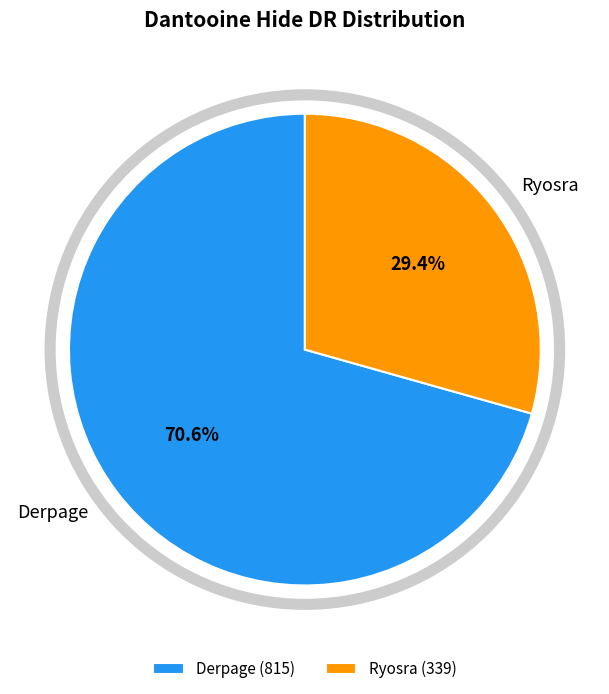

Count the number of slices in the pie.

2